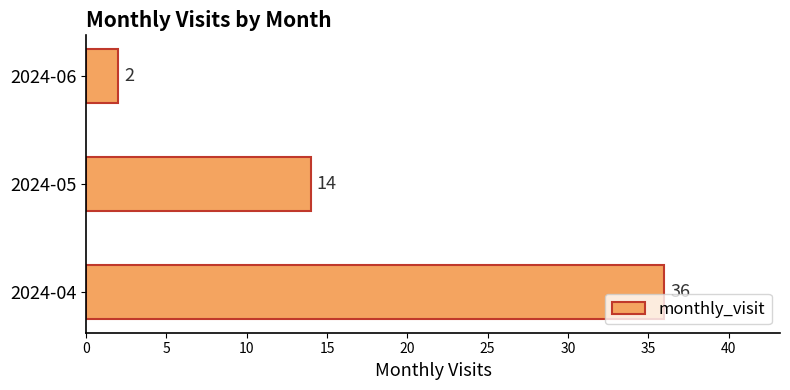

Between 2024-04 and 2024-06, which is larger?

2024-04